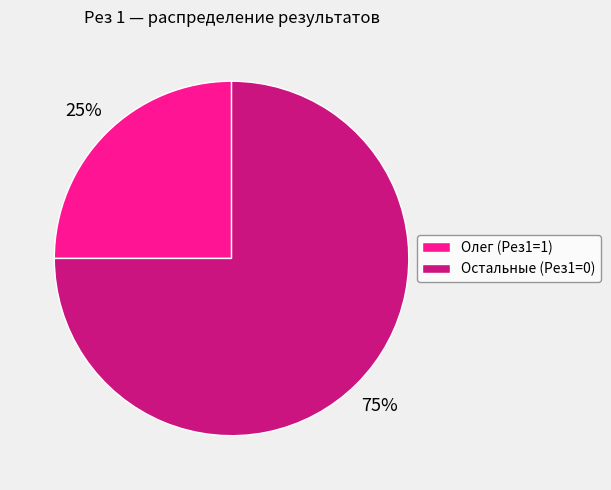

Rank the categories by value from highest to lowest.

Остальные (Рез1=0), Олег (Рез1=1)